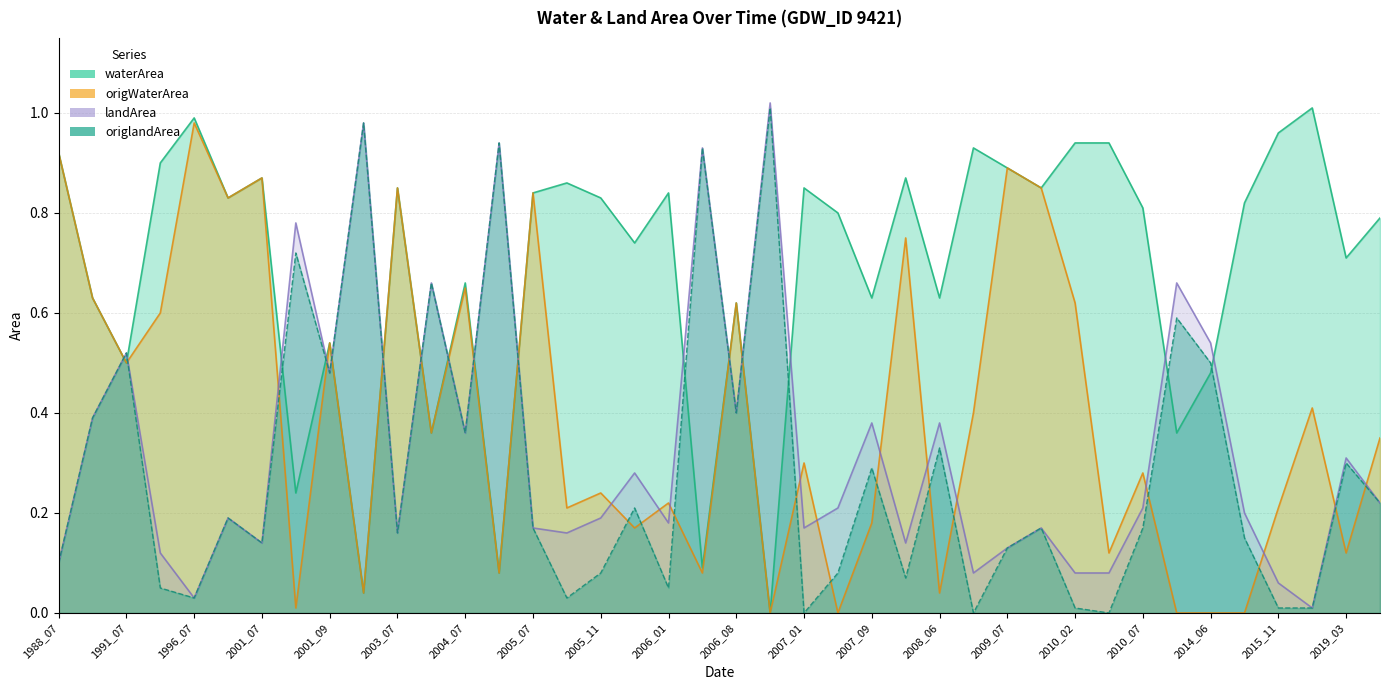

How many interior local peaks does the landArea series have?

14